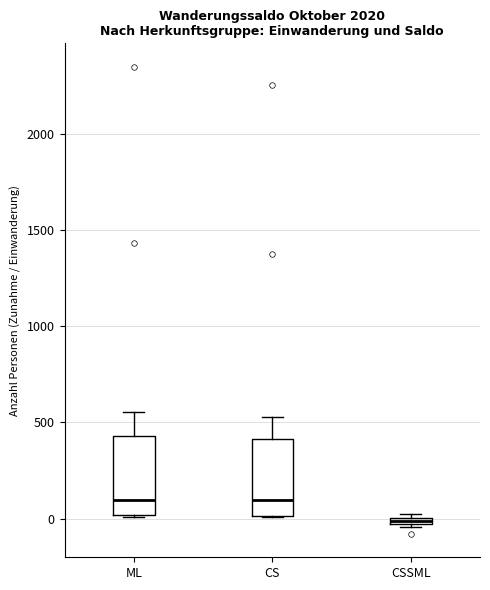

Where does the median line of the box for CS sit on the y-axis? The values are not printed on the chart, so give them approximately, as read against the axis.

100